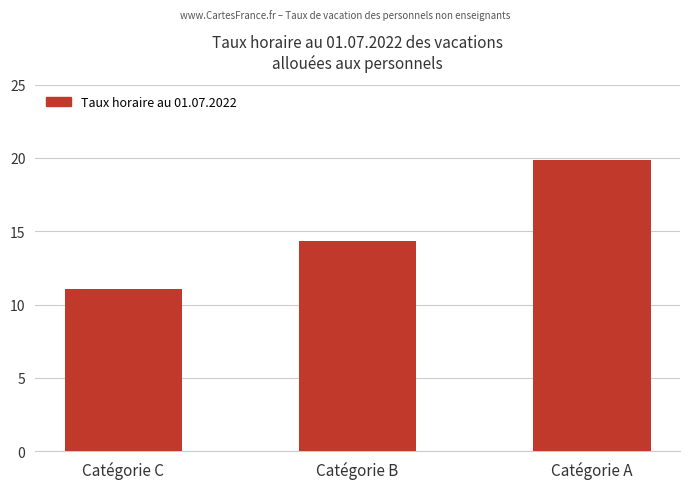

Reading right to left, extract all data points from this chart.

19.9	14.3	11.0